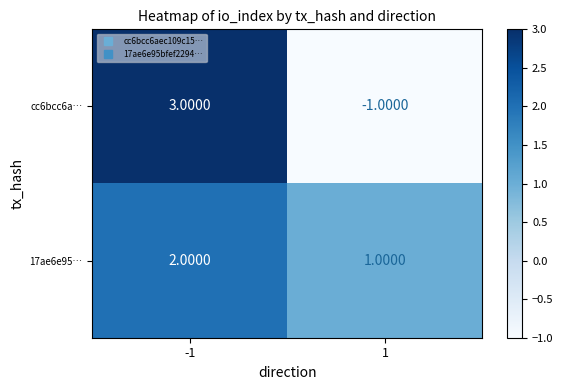

What is the difference between the maximum and minimum values in the cc6bcc6a… series?

4